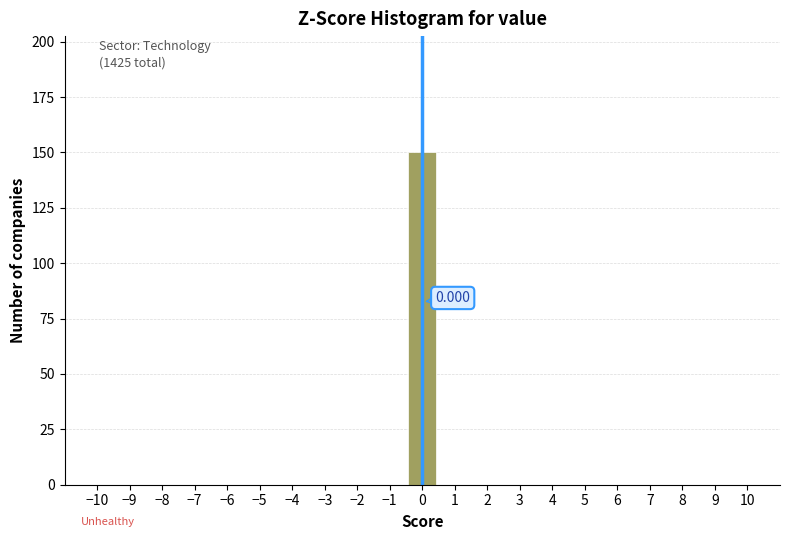

Over which range of the x-axis is the bar tallest?

-0.5 to 0.5